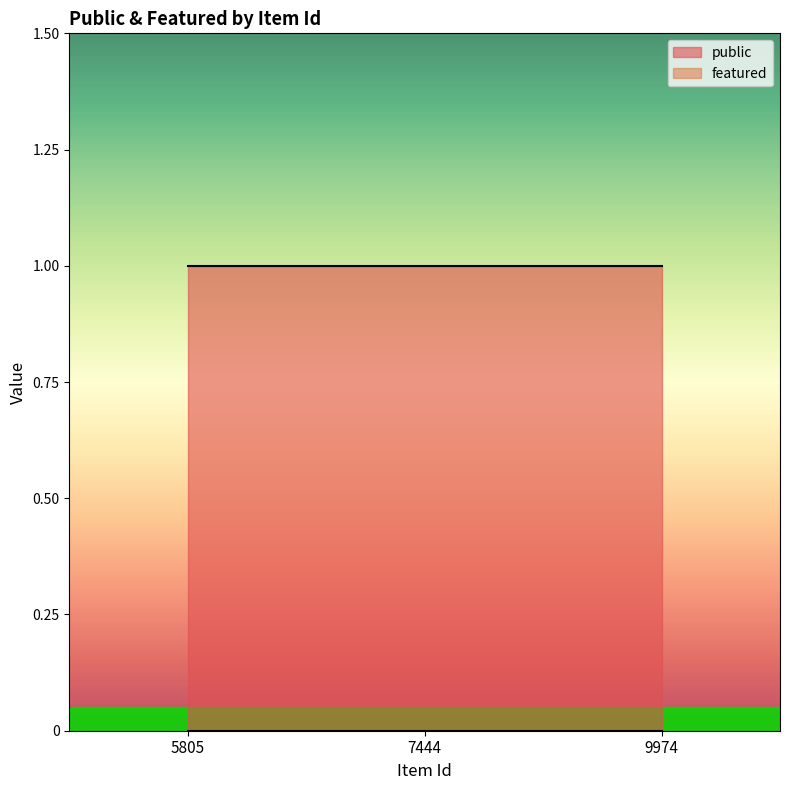

Reading left to right, transcribe all the data shown in this chart.

public: 1	1	1
featured: 0	0	0